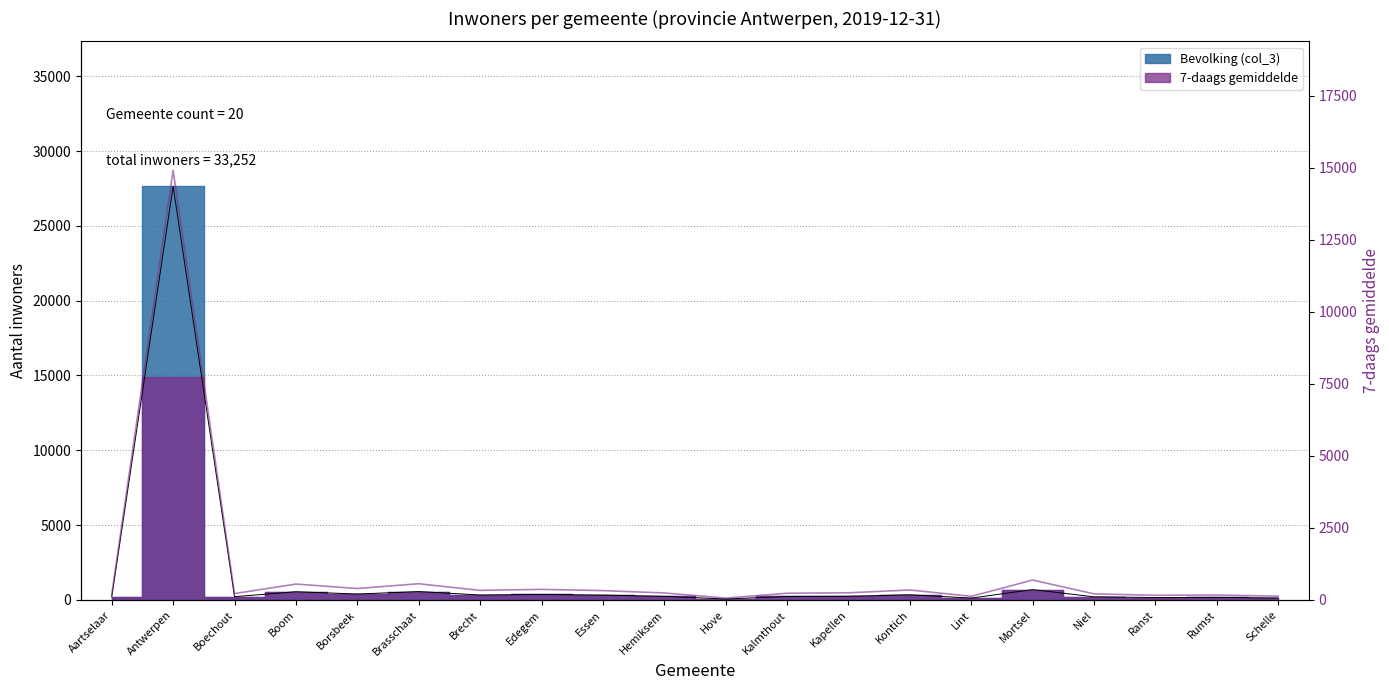

What is the sum of all values?

33252